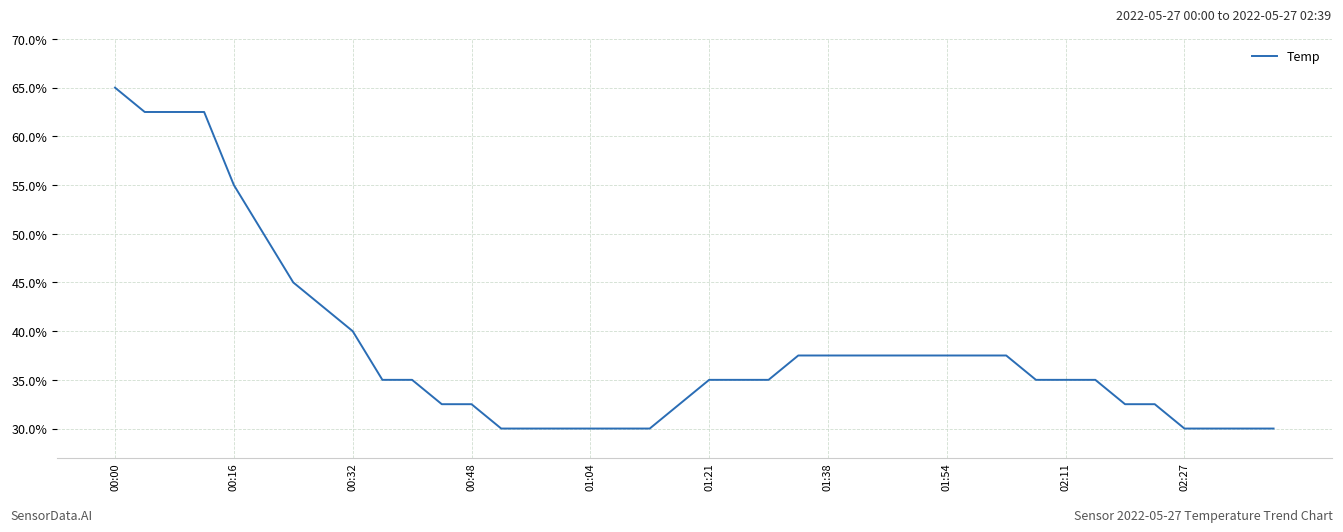

Reading left to right, what are all the values shown in this chart?

65.0	62.5	62.5	62.5	55.0	50.0	45.0	42.5	40.0	35.0	35.0	32.5	32.5	30.0	30.0	30.0	30.0	30.0	30.0	32.5	35.0	35.0	35.0	37.5	37.5	37.5	37.5	37.5	37.5	37.5	37.5	35.0	35.0	35.0	32.5	32.5	30.0	30.0	30.0	30.0